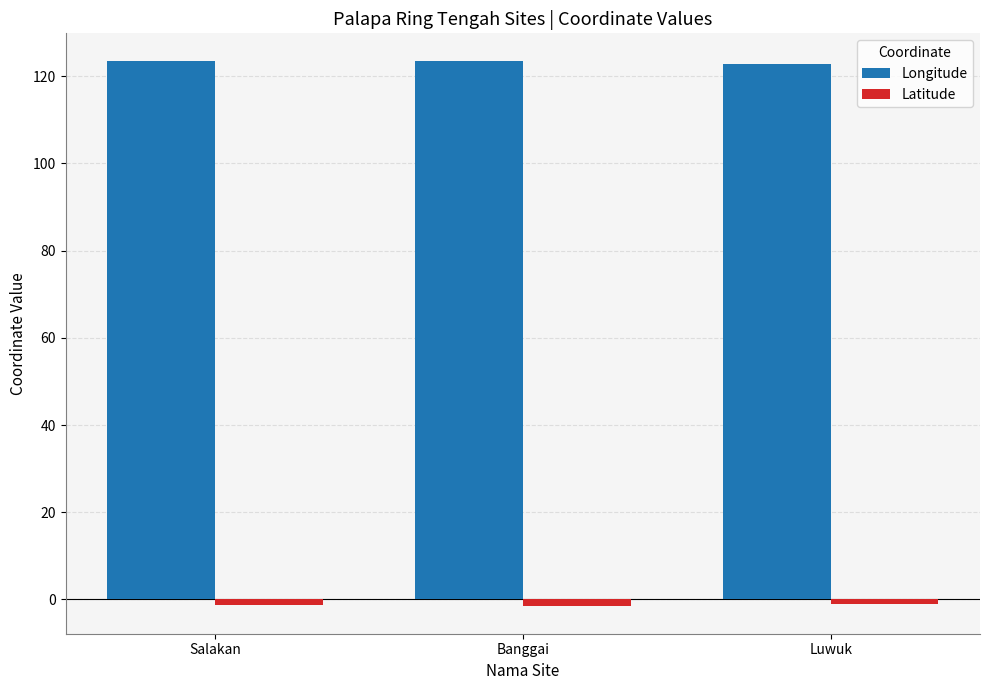

What are all the series names shown in the legend?

Longitude, Latitude